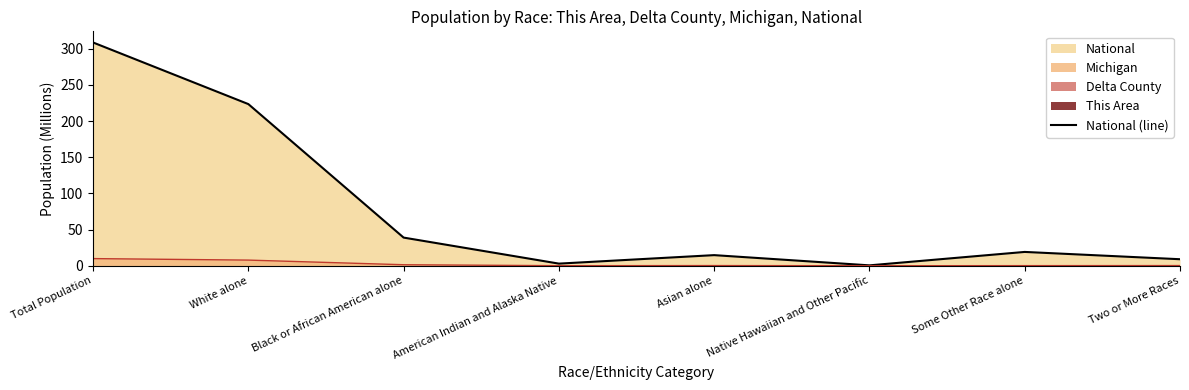

What is the sum of the values at Total Population and White alone?

532.3